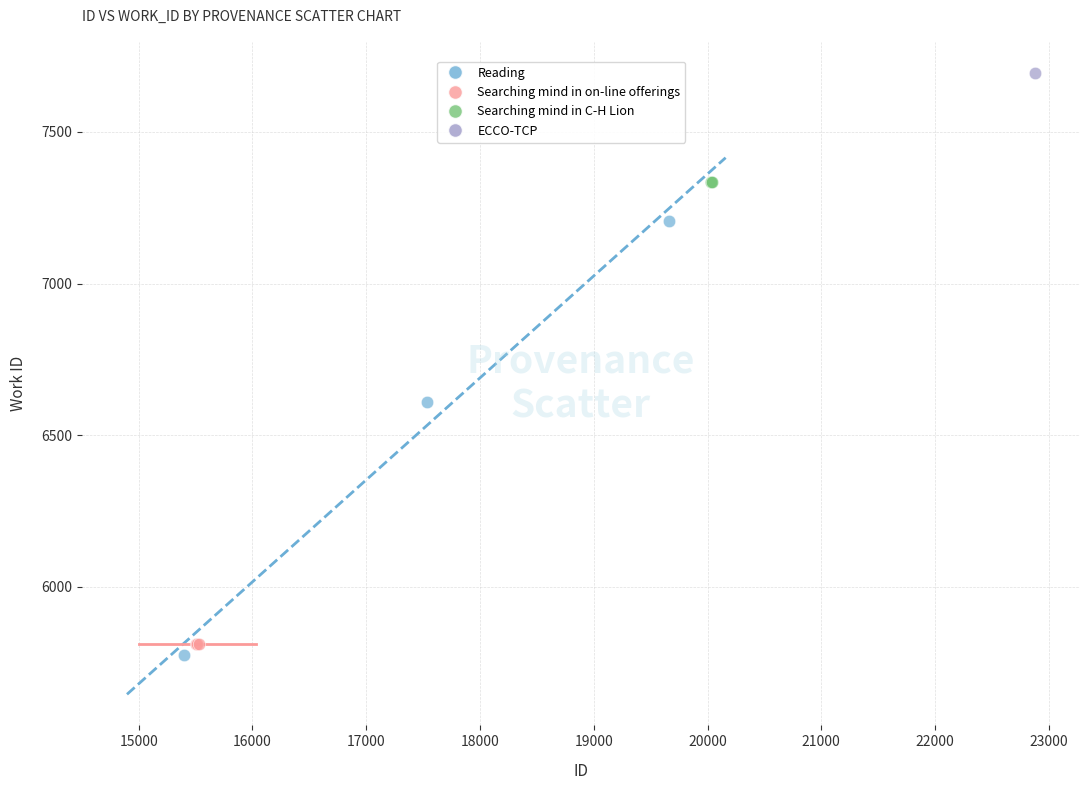

What are all the series names shown in the legend?

Reading, Searching mind in on-line offerings, Searching mind in C-H Lion, ECCO-TCP